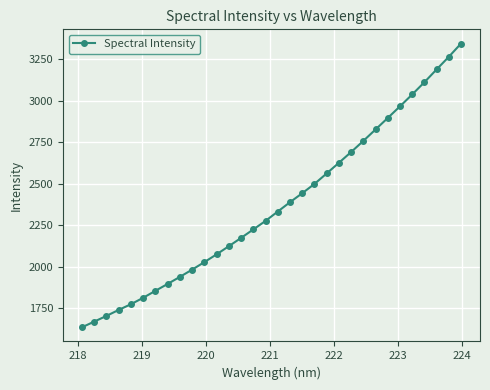

What is the value of the 2nd point from the left?

1670.0